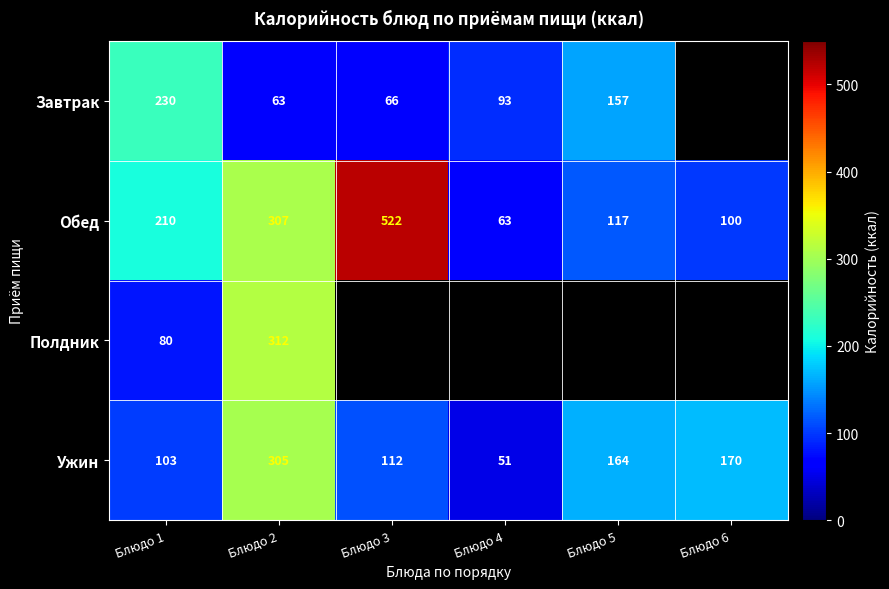

What is the smallest value displayed?

51.3